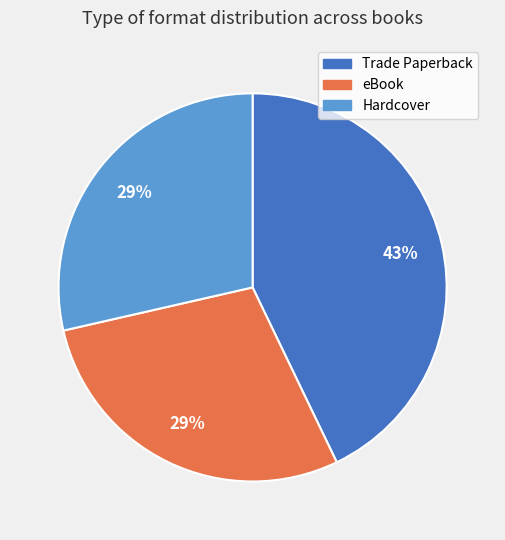

Do Trade Paperback and Hardcover together represent more than half of the pie?

Yes